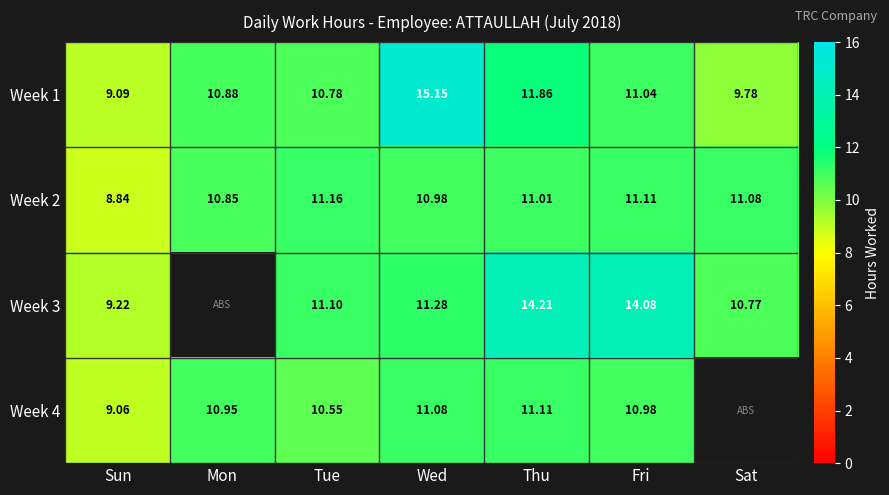

Which category has the lowest value across all series?

Mon